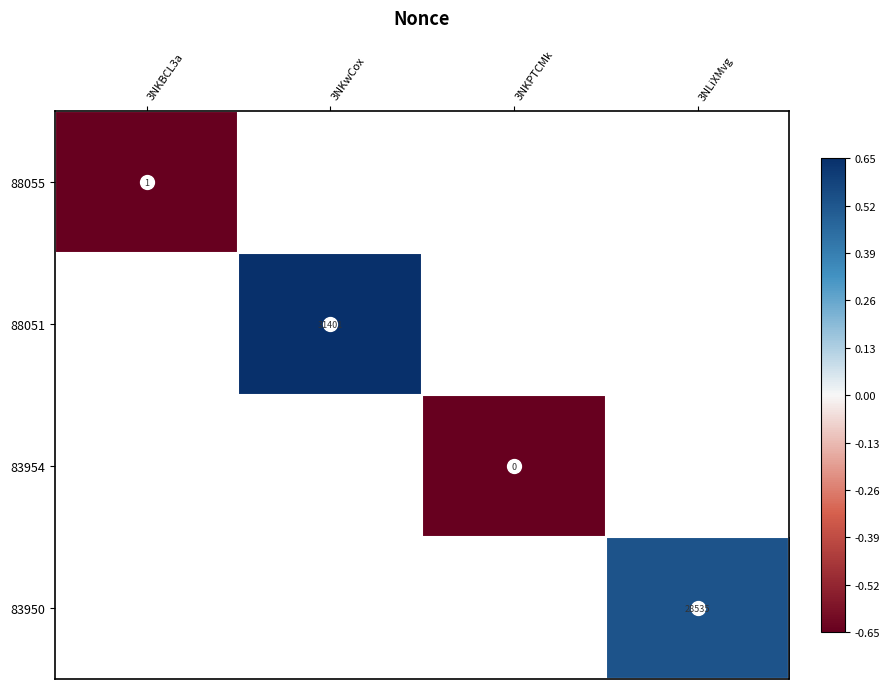

At which label does 88055 reach its minimum?

3NKBCL3a